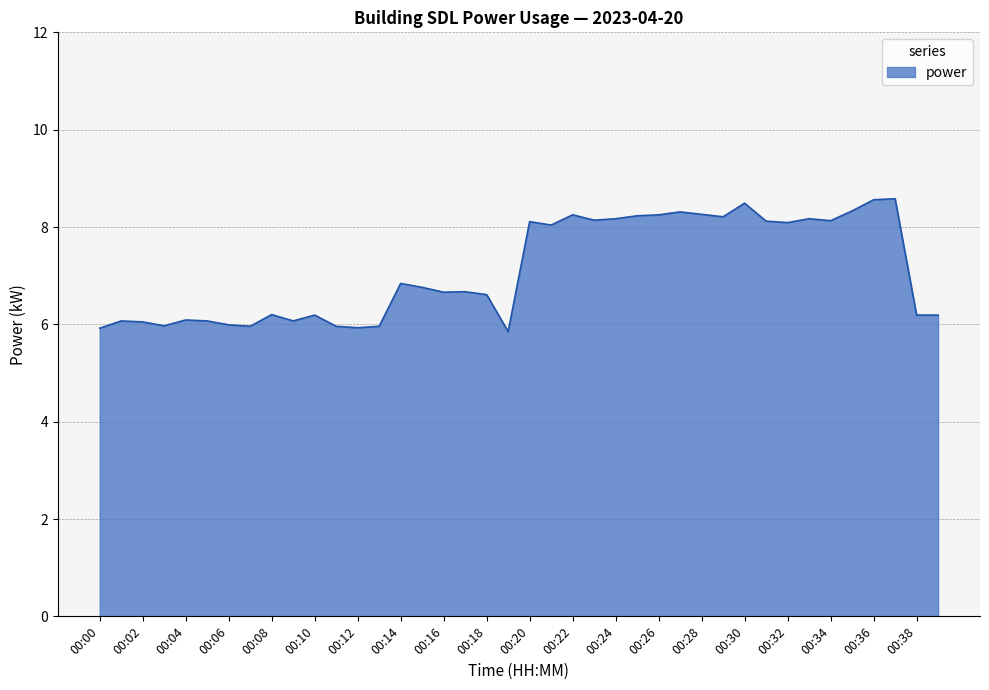

What is the difference between the maximum and minimum values?

2.7